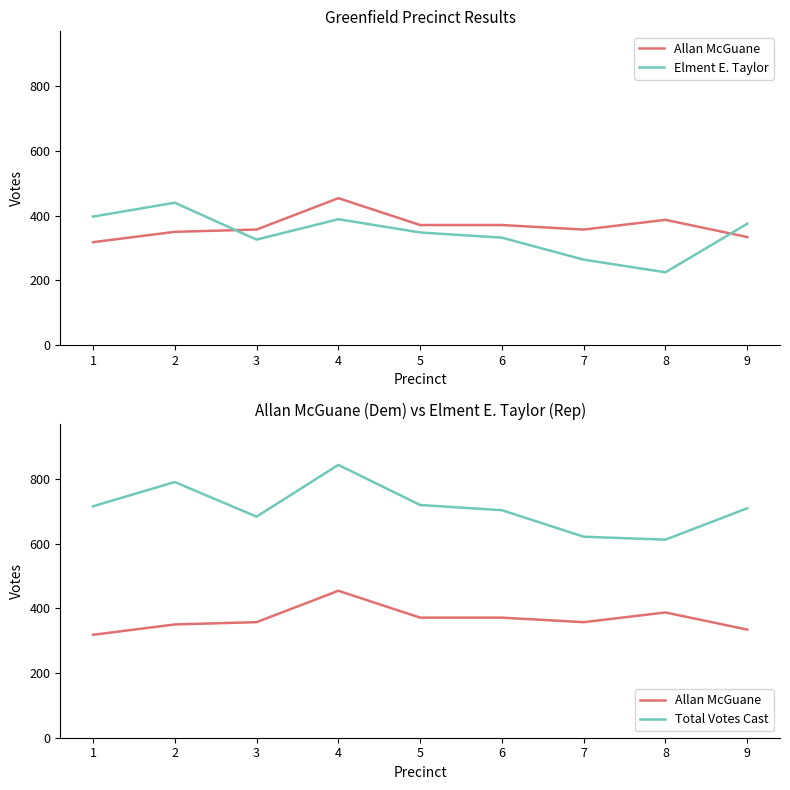

Read the Allan McGuane value at 9.

334